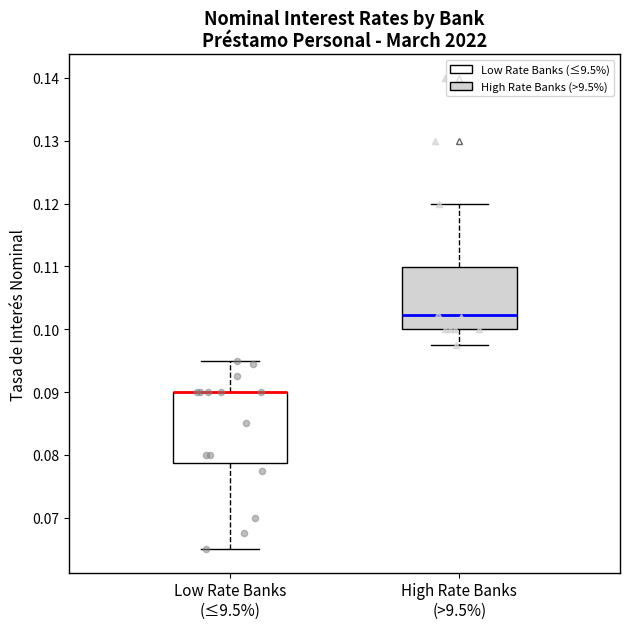

Where does the upper whisker of the box for Low Rate Banks (≤9.5%) end on the y-axis? The values are not printed on the chart, so give them approximately, as read against the axis.

0.095